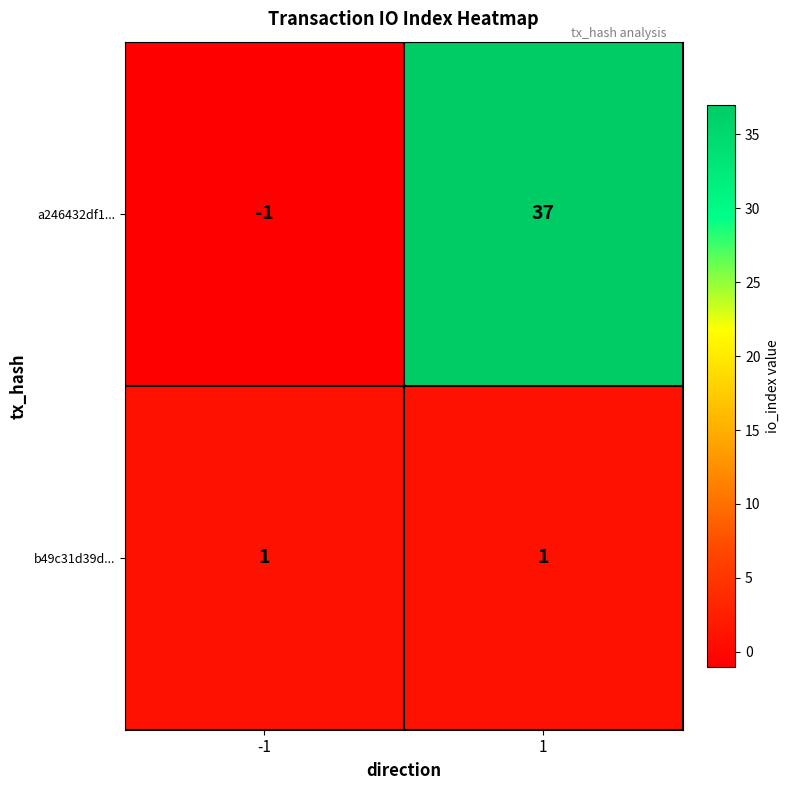

What is the difference between the maximum and minimum values in the a246432df1... series?

38